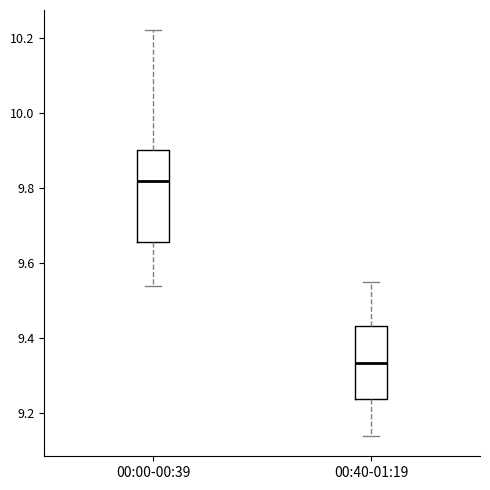

Reading left to right, read every box against the y-axis: the position of its median line, the range the box covers, and the ends of its whiskers. The values are not printed on the chart, so give them approximately, as read against the axis.

00:00-00:39: median 9.82, box 9.66 to 9.90, whiskers 9.54 to 10.22
00:40-01:19: median 9.34, box 9.24 to 9.44, whiskers 9.14 to 9.56